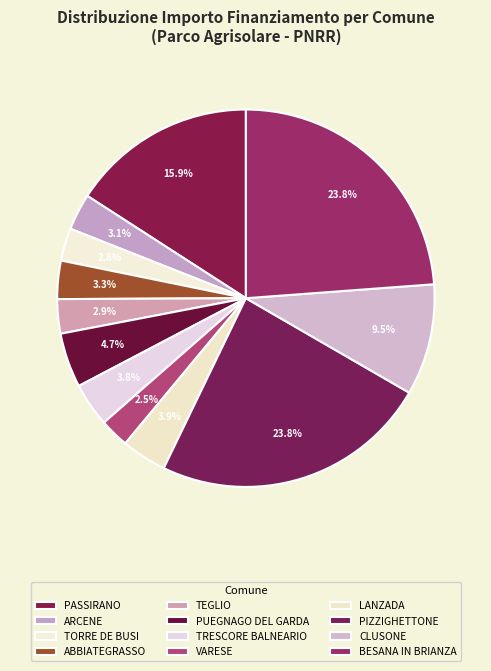

How many slices are in this pie chart?

12